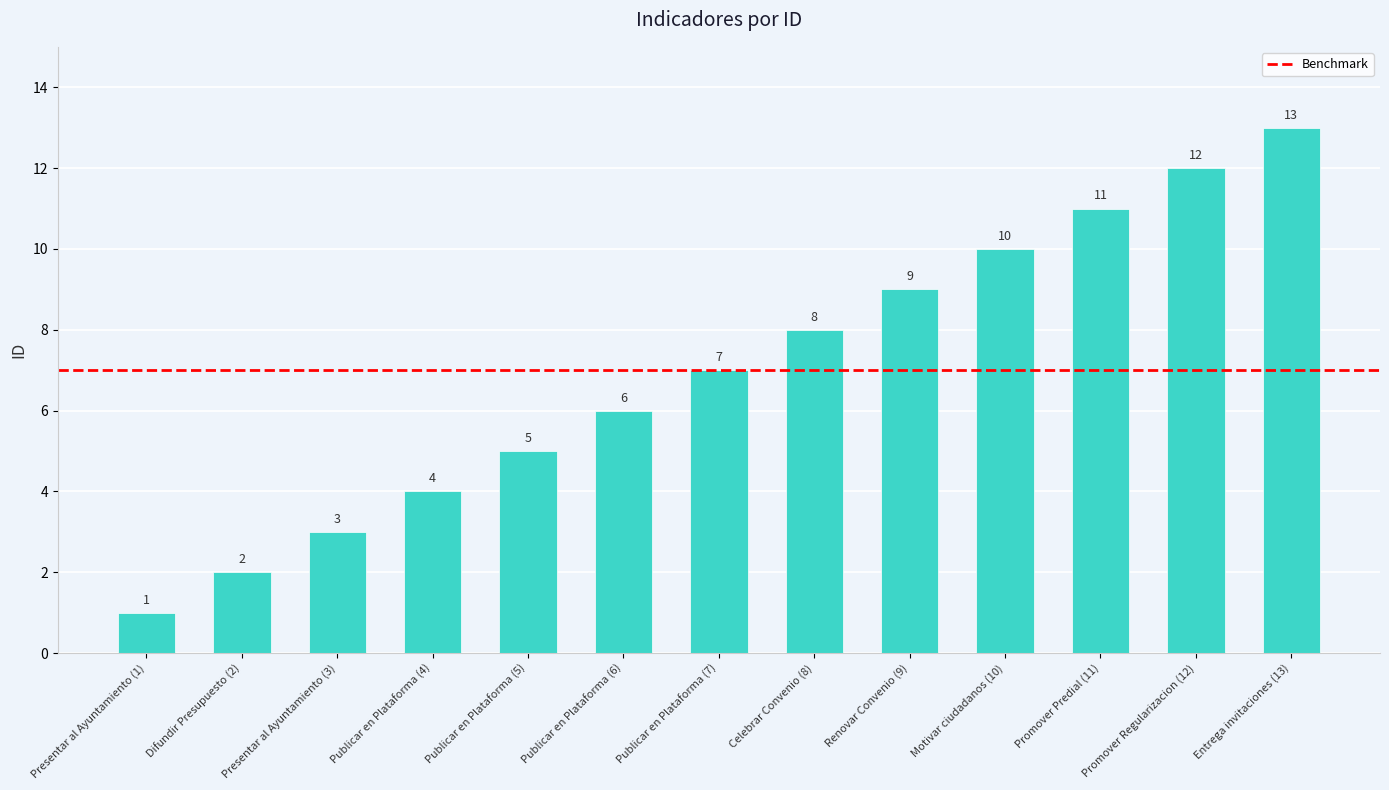

How many series are shown in this chart?

1